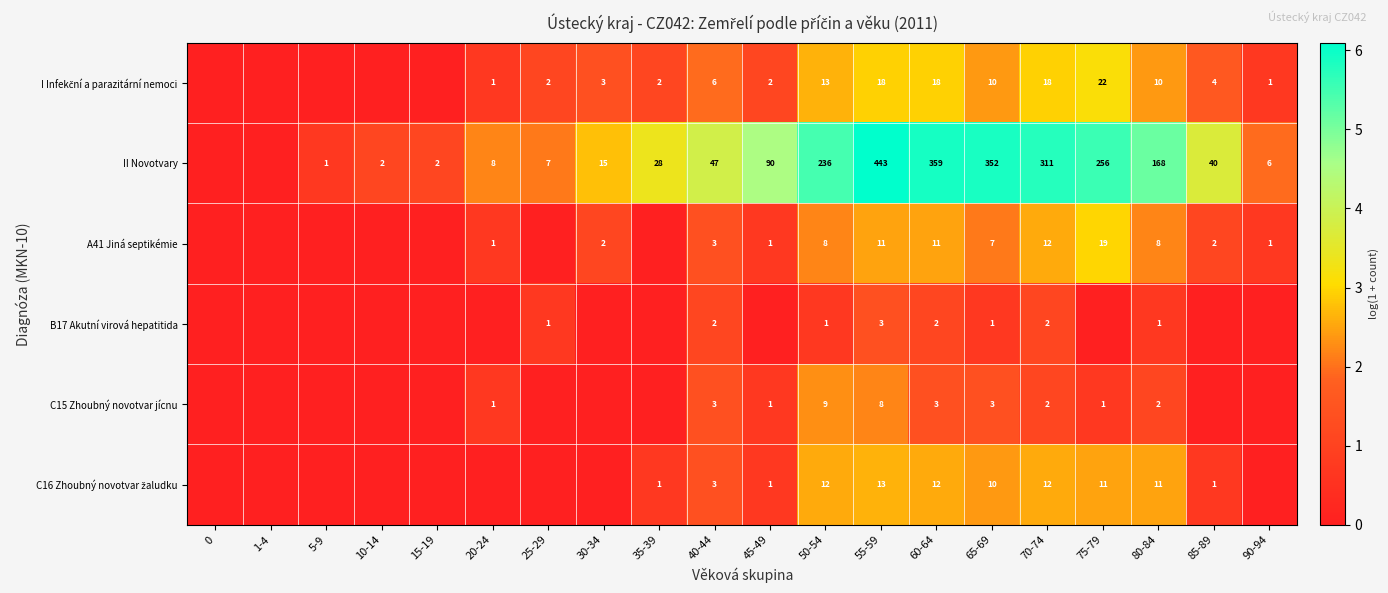

The II Novotvary series shows 40 at 85-89. True or false?

True